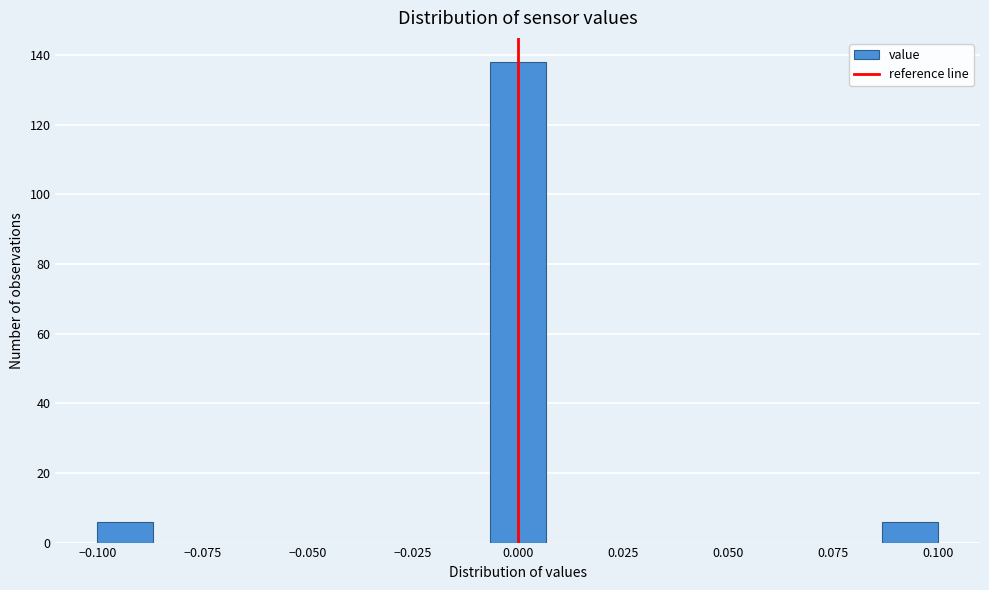

Around what value on the x-axis is the tallest bar? Give the approximate position of its centre, as read against the axis.

0.000